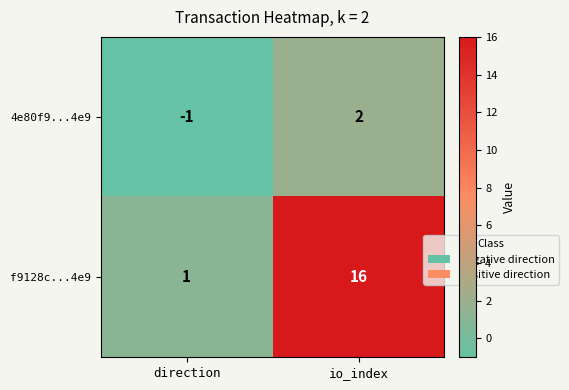

What is the total value across all series at io_index?

18